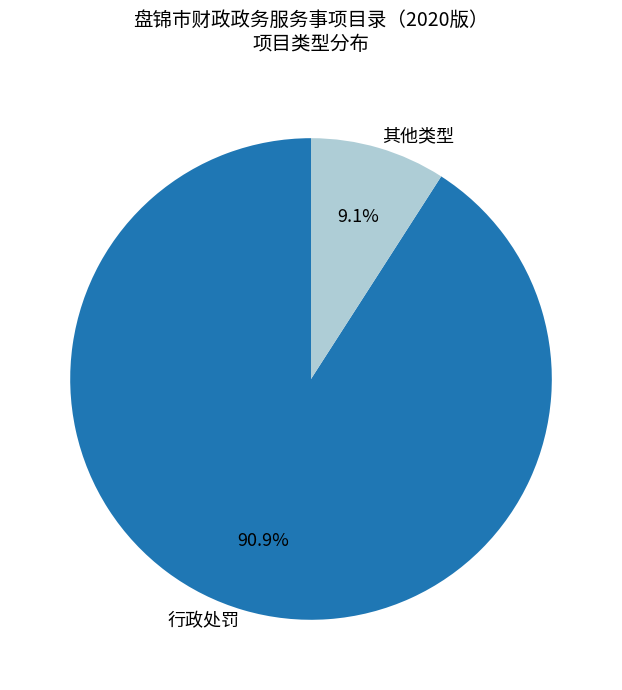

What is the ratio of the value at 行政处罚 to the value at 其他类型?

10.0